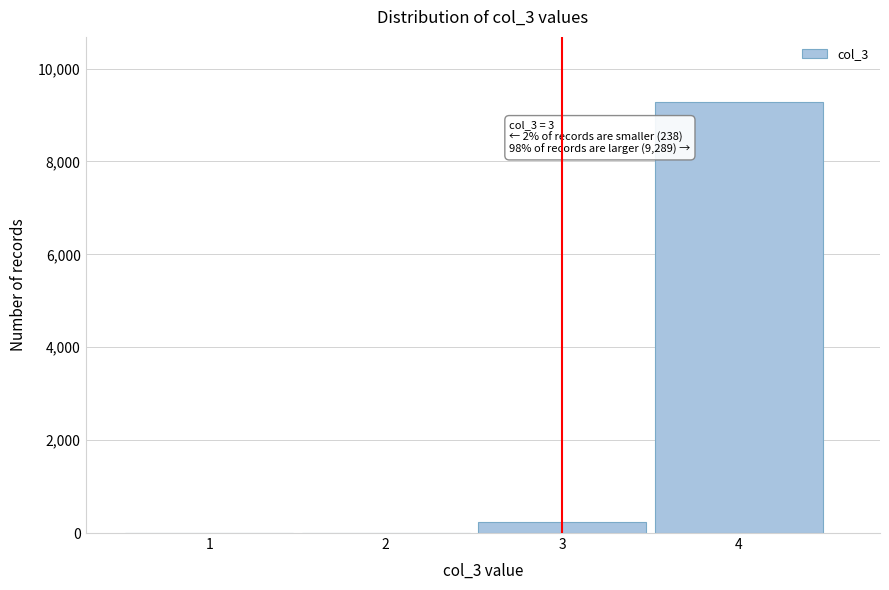

Reading right to left, extract all data points from this chart.

4=9289	3=238	2=0	1=0